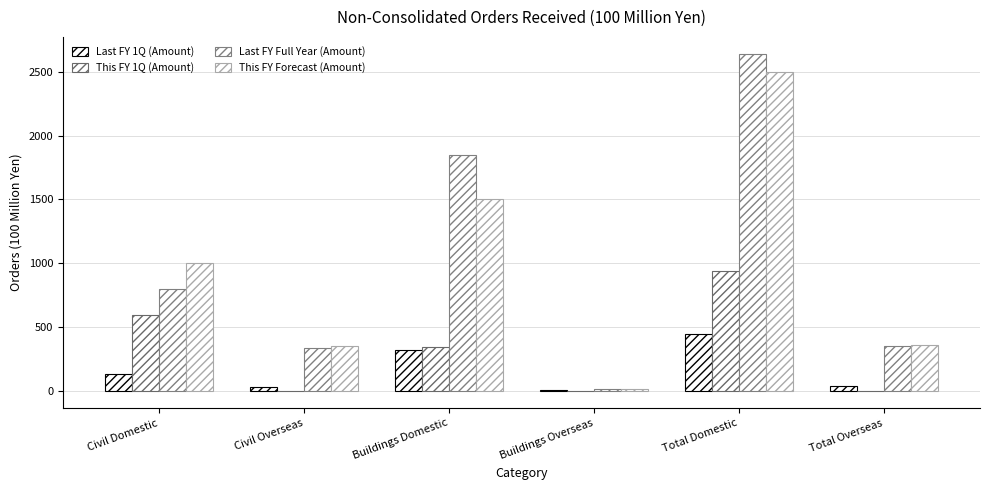

How many data points does each series have?

6